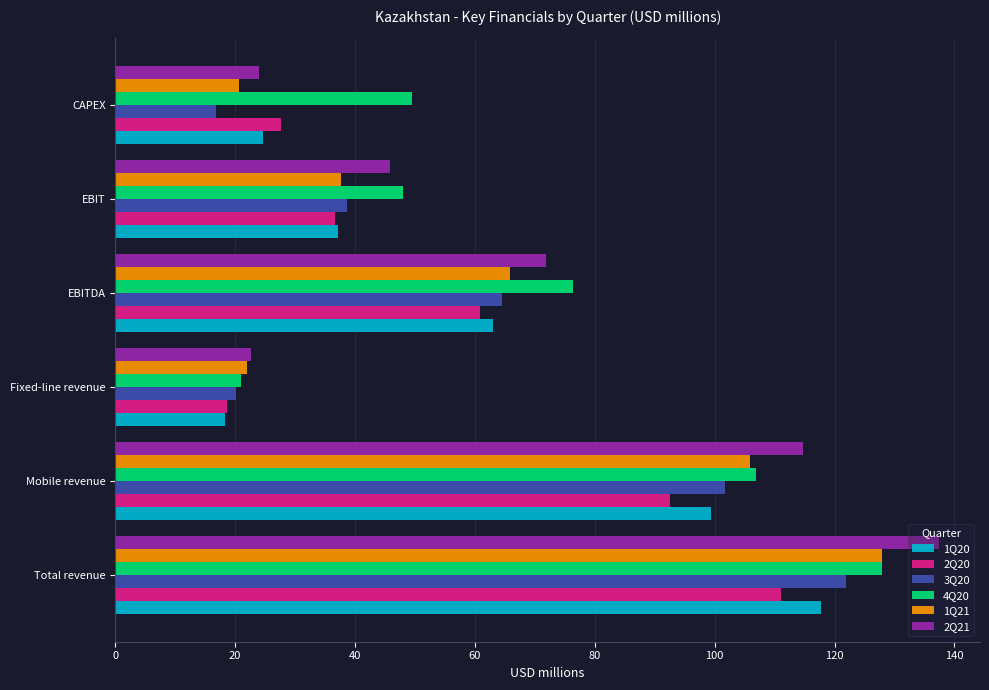

What is the maximum value shown in the chart?

137.4